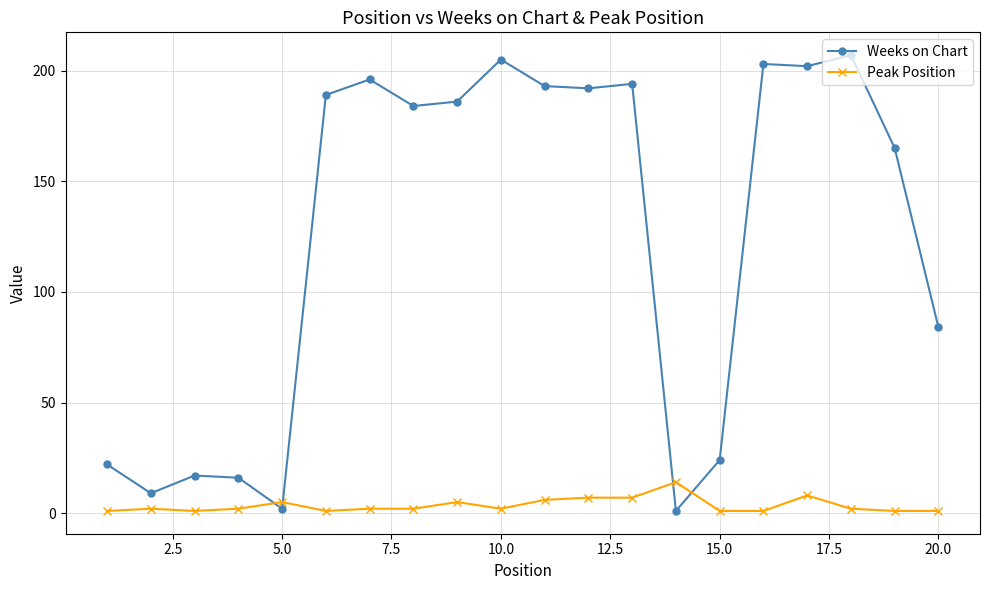

What is the difference between the maximum and minimum values in the Weeks on Chart series?

206